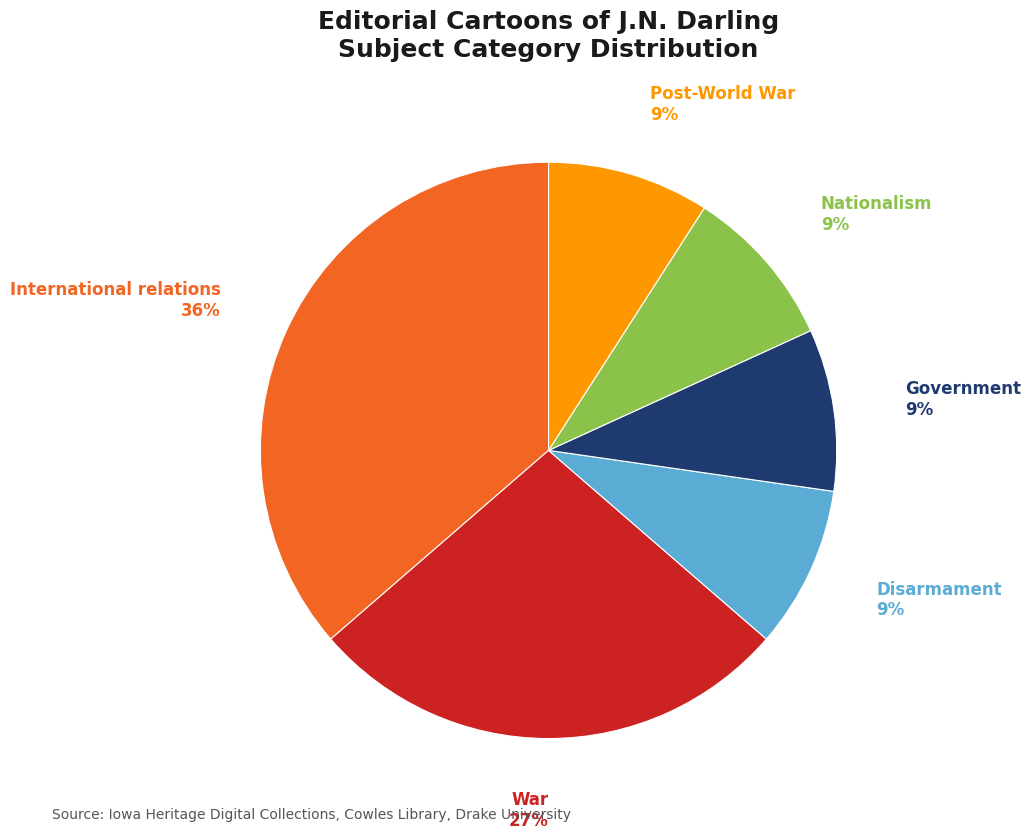

Does any single category account for the majority?

No